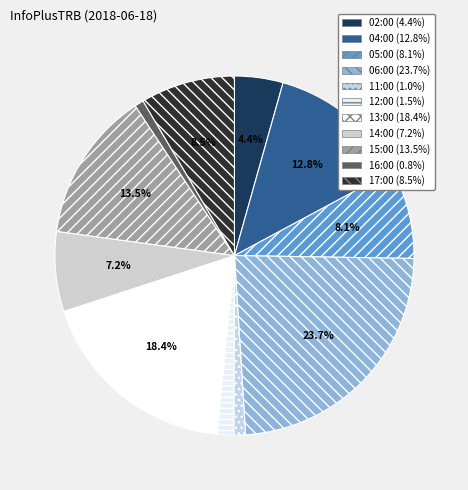

How many slices are in this pie chart?

11